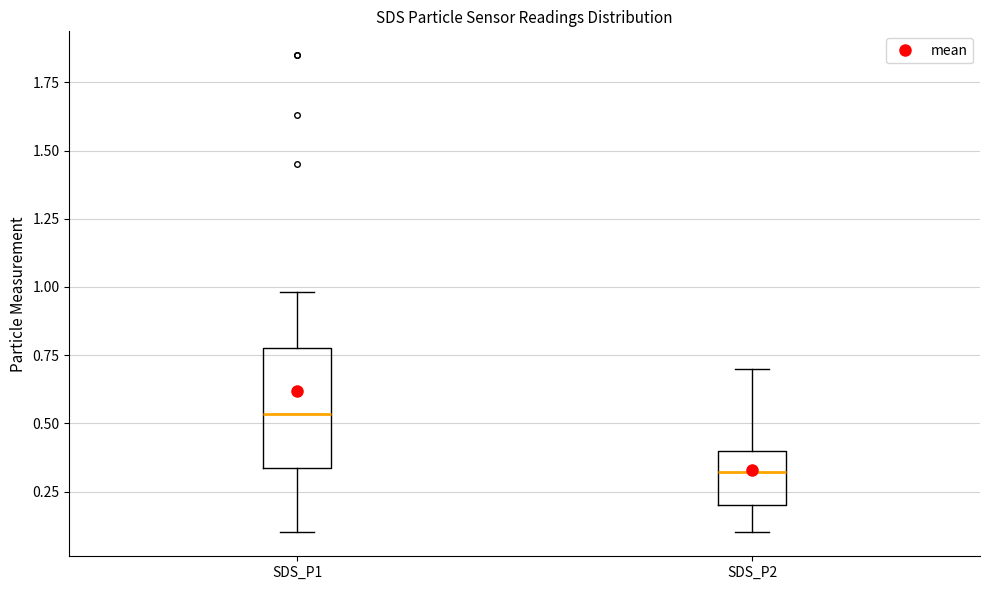

Reading left to right, transcribe this box plot: for each box, give where its median line is, the range the box spans, and where its two whiskers end, as read against the y-axis. The values are not printed on the chart, so give them approximately, as read against the axis.

SDS_P1: median 0.55, box 0.35 to 0.80, whiskers 0.10 to 1.00
SDS_P2: median 0.30, box 0.20 to 0.40, whiskers 0.10 to 0.70